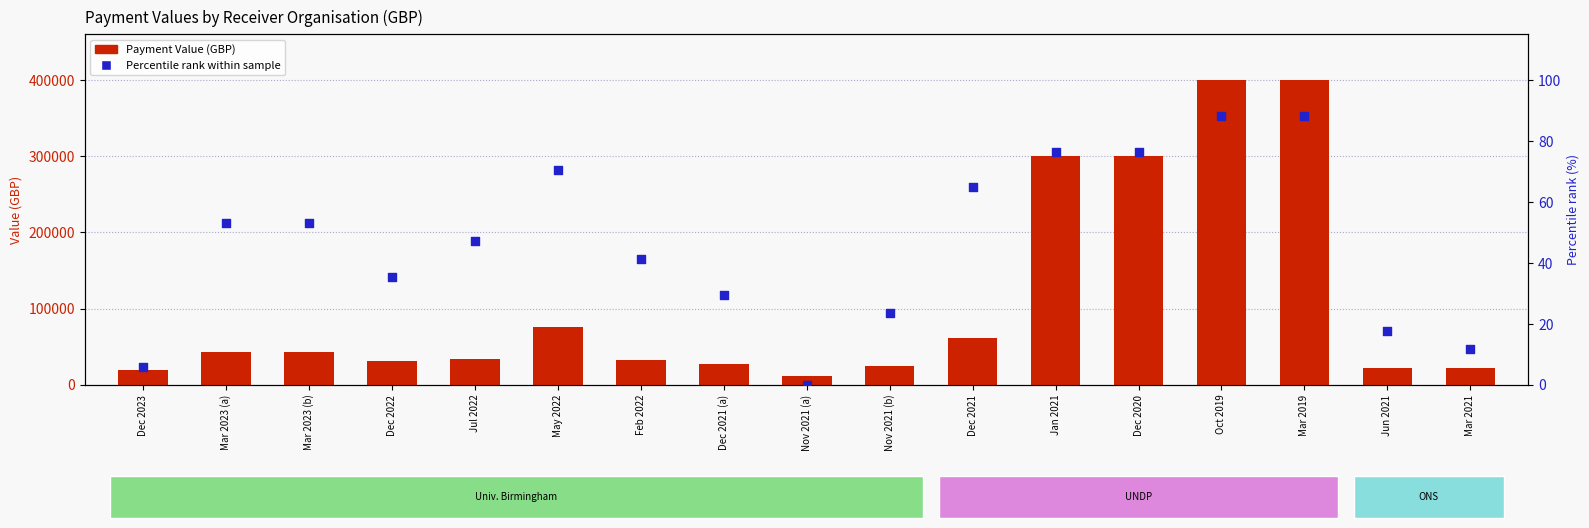

Is the value of Percentile rank within sample at Mar 2023 (b) greater than the value of Payment Value (GBP) at Nov 2021 (b)?

No